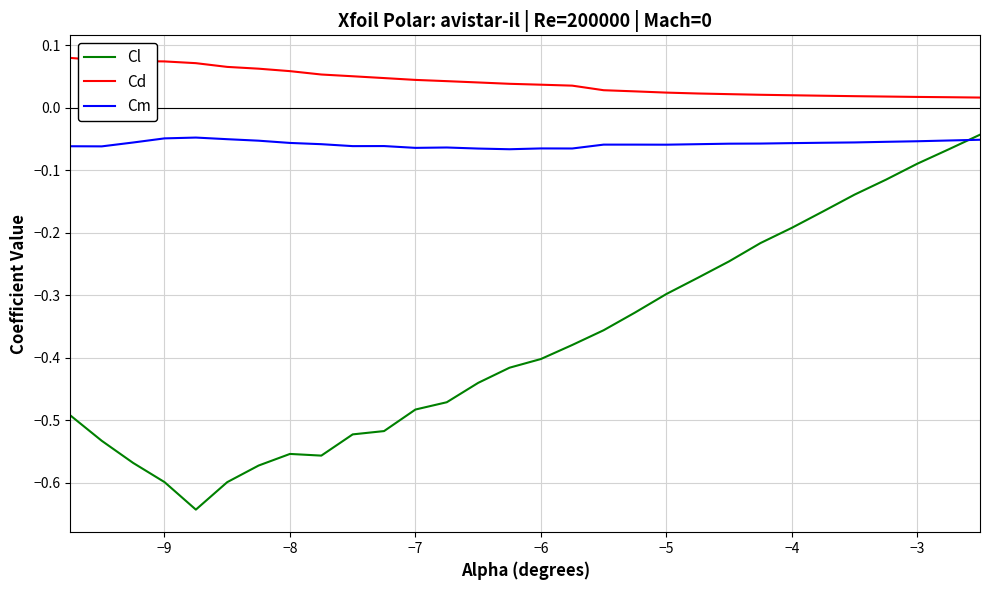

List the series in order of their overall mean, highest first.

Cd, Cm, Cl